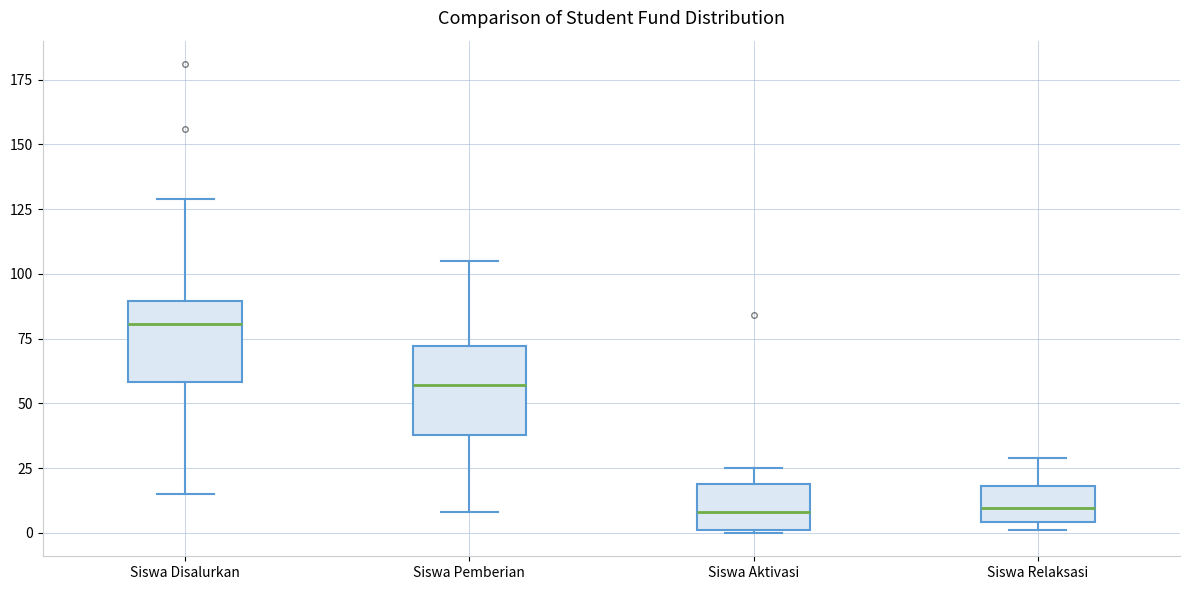

Reading left to right, transcribe this box plot: for each box, give where its median line is, the range the box spans, and where its two whiskers end, as read against the y-axis. The values are not printed on the chart, so give them approximately, as read against the axis.

Siswa Disalurkan: median 80, box 60 to 90, whiskers 15 to 130
Siswa Pemberian: median 55, box 40 to 70, whiskers 10 to 105
Siswa Aktivasi: median 10, box 0 to 20, whiskers 0 to 25
Siswa Relaksasi: median 10, box 5 to 20, whiskers 0 to 30